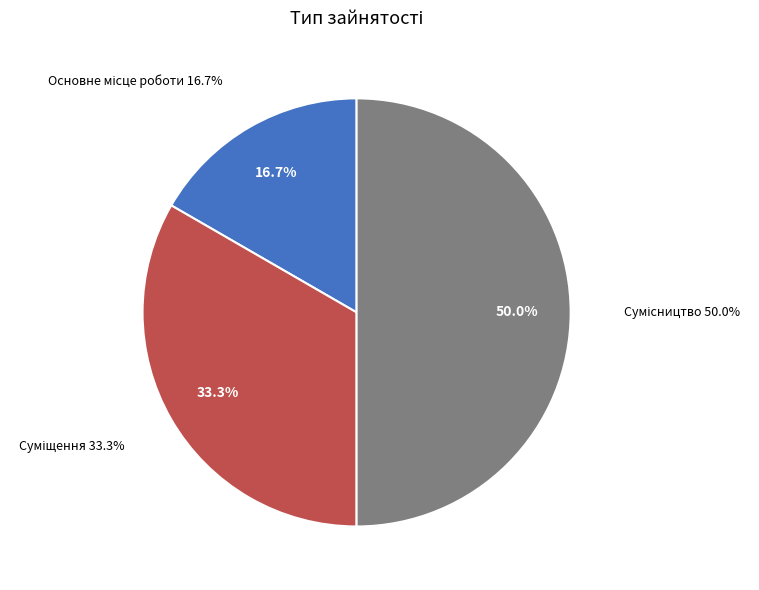

How many slices are in this pie chart?

3